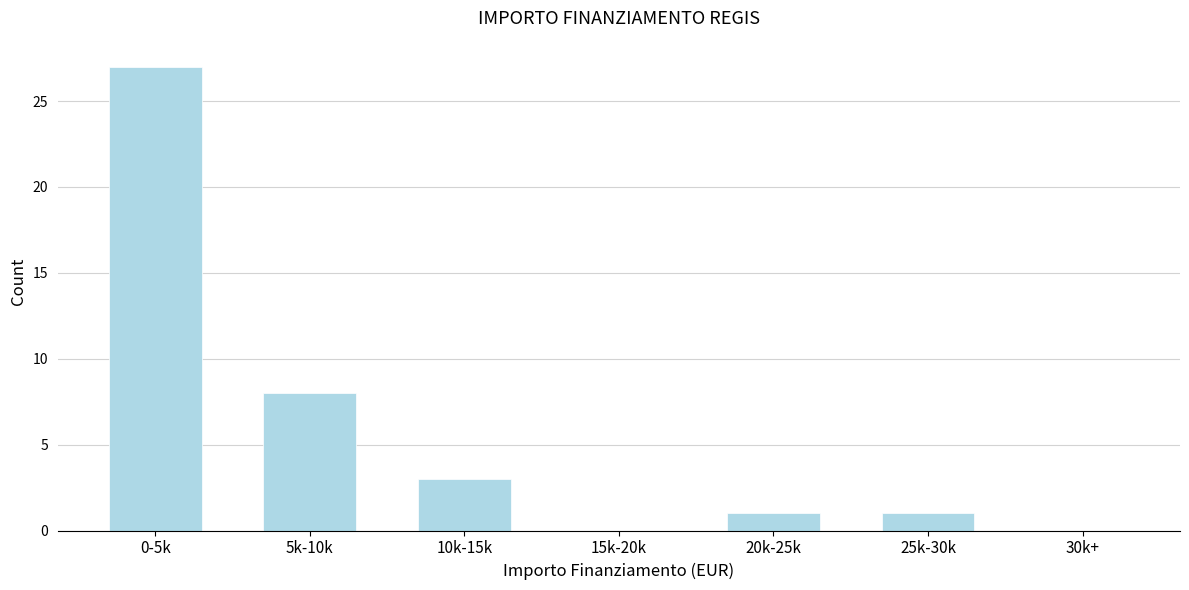

Reading left to right, what are all the values shown in this chart?

0-5k=27	5k-10k=8	10k-15k=3	15k-20k=0	20k-25k=1	25k-30k=1	30k+=0